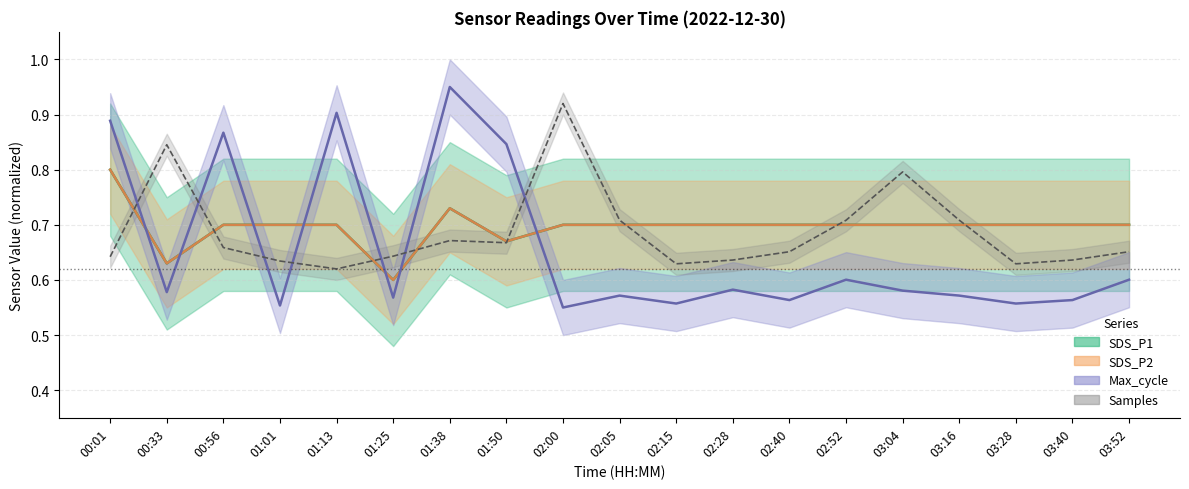

The Max_cycle_scaled series shows 0.9 at 00:01. True or false?

True